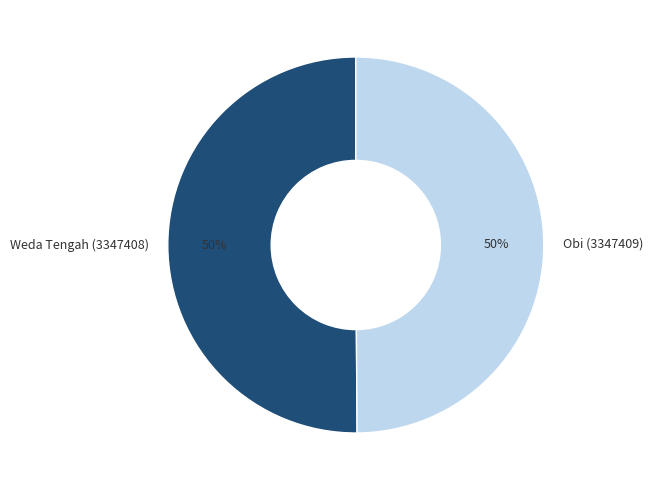

Do Obi (3347409) and Weda Tengah (3347408) together represent more than half of the pie?

Yes